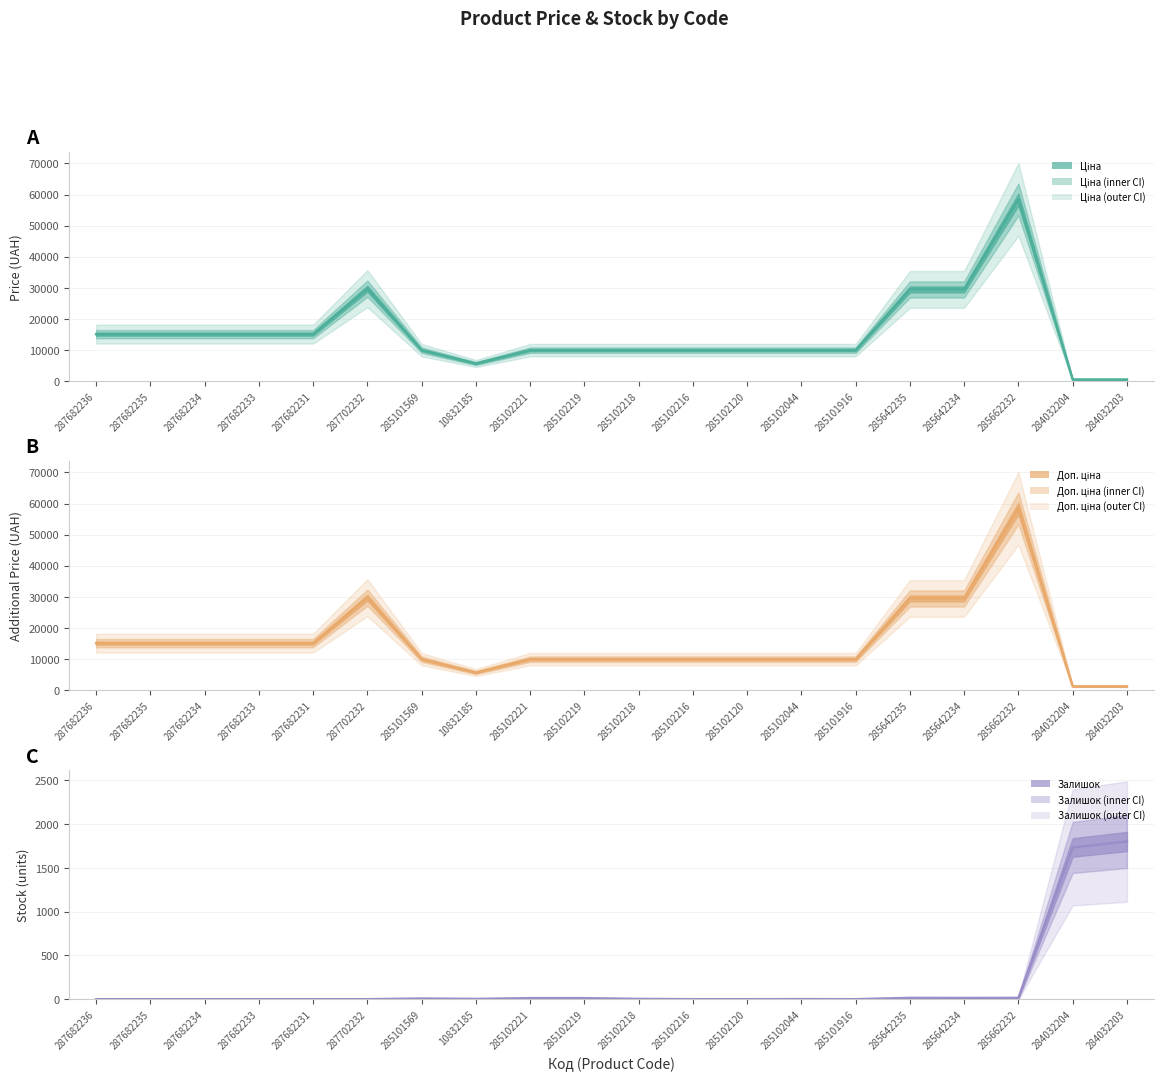

What is the highest value of the Залишок series?

1802.0